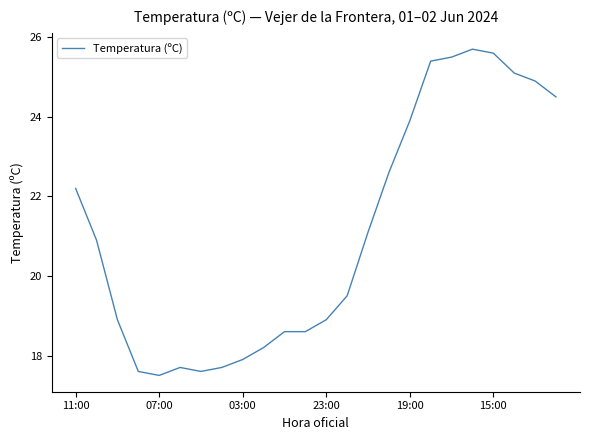

What is the greatest value displayed?

25.7